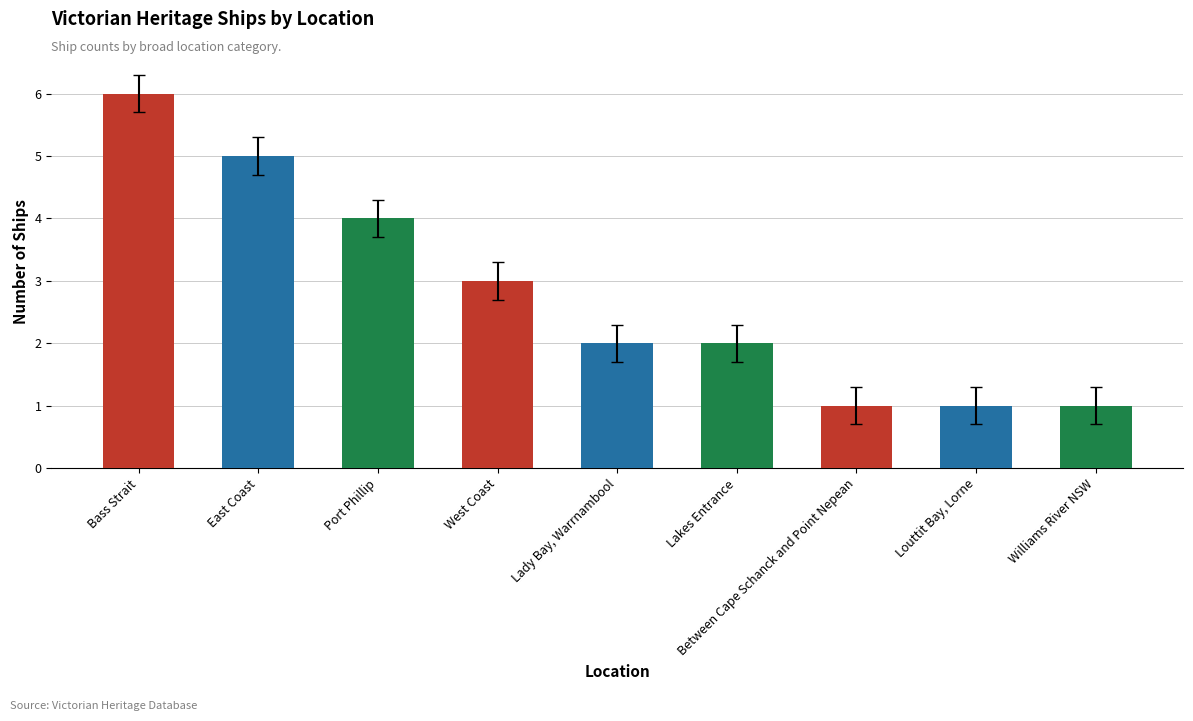

Reading left to right, transcribe all the data shown in this chart.

Bass Strait=6	East Coast=5	Port Phillip=4	West Coast=3	Lady Bay, Warrnambool=2	Lakes Entrance=2	Between Cape Schanck and Point Nepean=1	Louttit Bay, Lorne=1	Williams River NSW=1